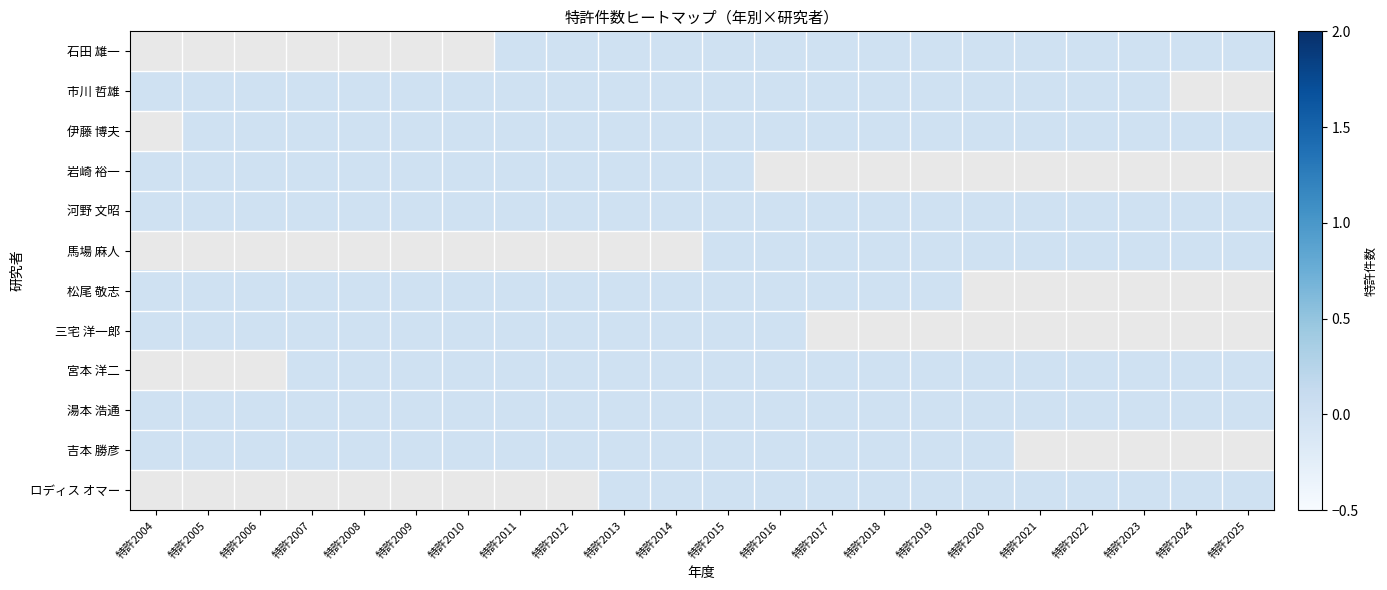

The value of 宮本 洋二 at 特許2014 is 0.0. True or false?

True